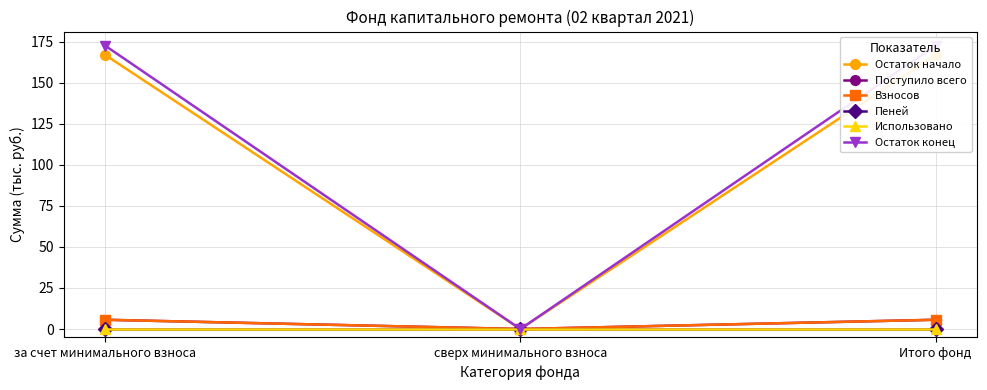

At which category does the chart reach its peak across all series?

за счет минимального взноса